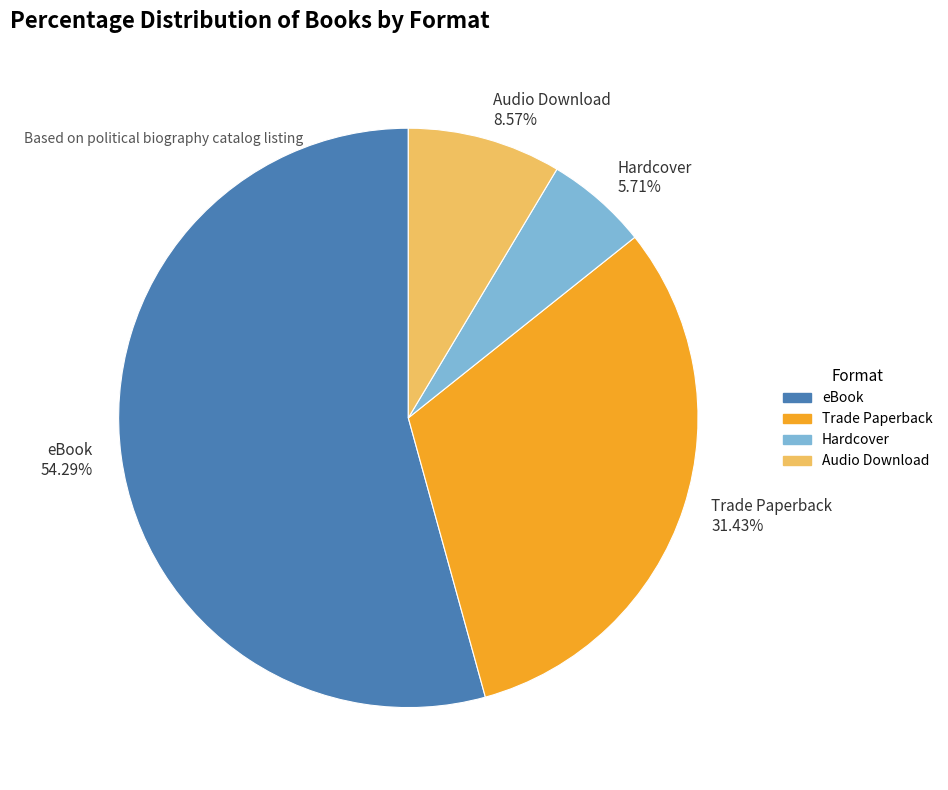

To the nearest percent, what percentage of the pie is Trade Paperback?

31%